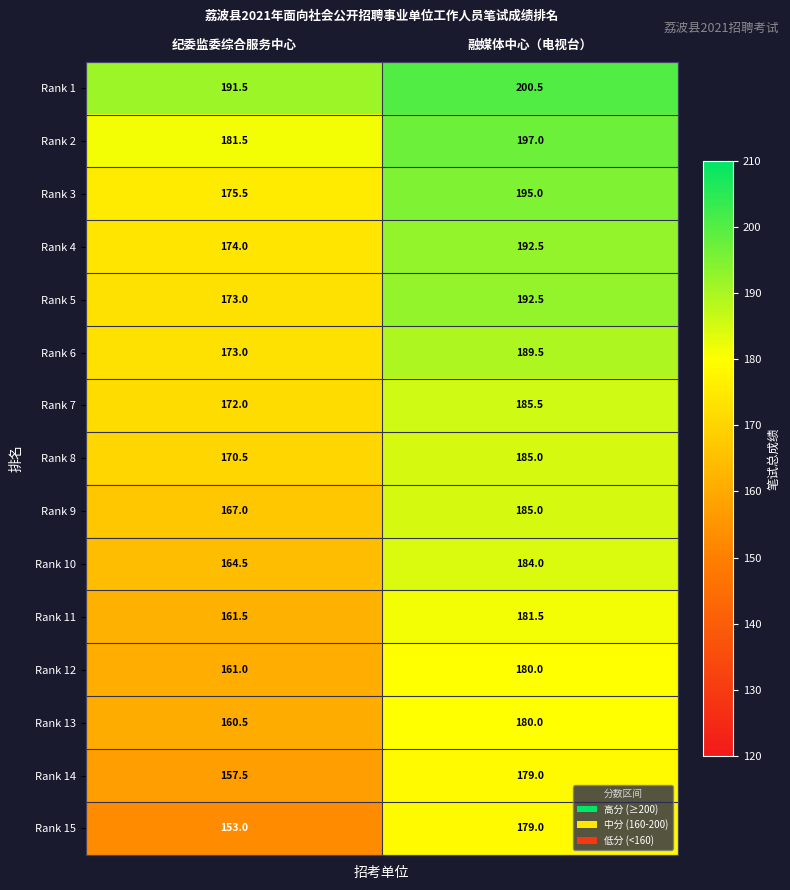

What is the difference between the highest and lowest values at 融媒体中心（电视台）?

21.5